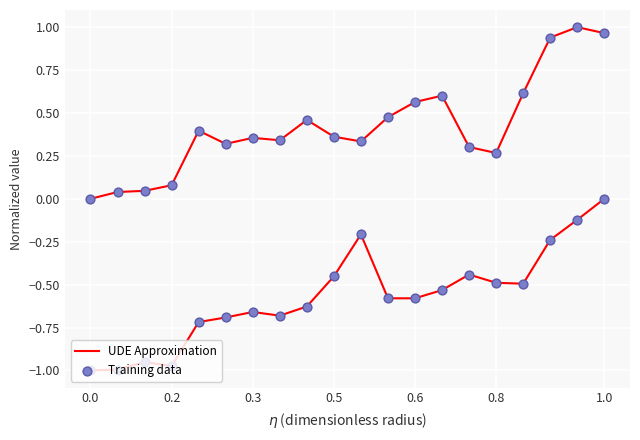

At which category is the sum across all series the highest?

18